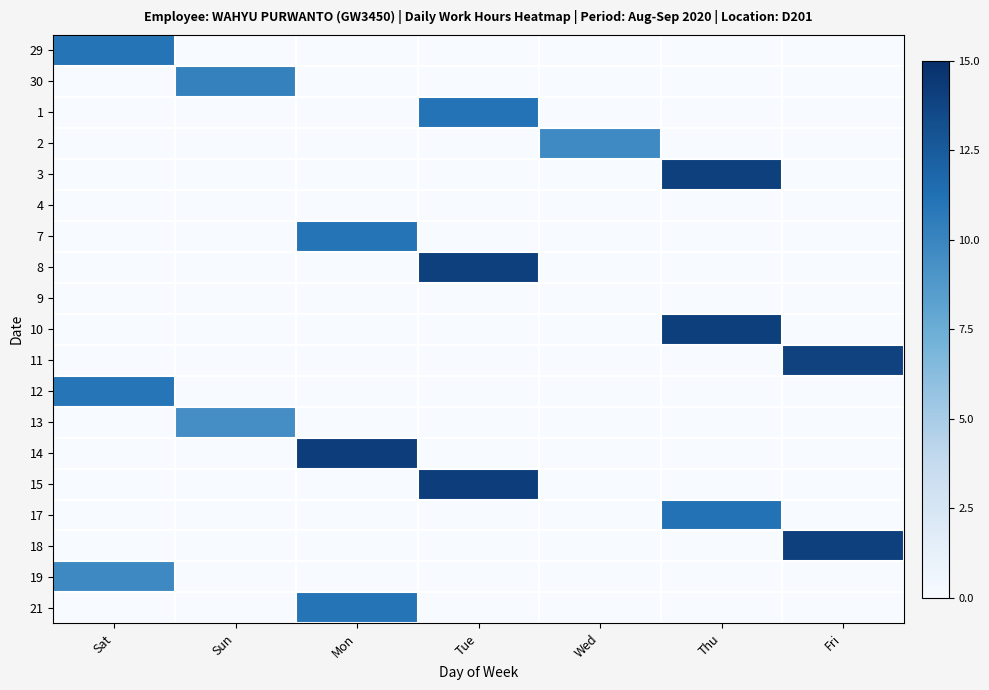

Reading left to right, list all the values displayed in this chart.

29: Sat=11.1	Sun=0.0	Mon=0.0	Tue=0.0	Wed=0.0	Thu=0.0	Fri=0.0
30: Sat=0.0	Sun=10.2	Mon=0.0	Tue=0.0	Wed=0.0	Thu=0.0	Fri=0.0
1: Sat=0.0	Sun=0.0	Mon=0.0	Tue=11.1	Wed=0.0	Thu=0.0	Fri=0.0
2: Sat=0.0	Sun=0.0	Mon=0.0	Tue=0.0	Wed=9.7	Thu=0.0	Fri=0.0
3: Sat=0.0	Sun=0.0	Mon=0.0	Tue=0.0	Wed=0.0	Thu=14.0	Fri=0.0
4: Sat=0.0	Sun=0.0	Mon=0.0	Tue=0.0	Wed=0.0	Thu=0.0	Fri=0.0
7: Sat=0.0	Sun=0.0	Mon=11.1	Tue=0.0	Wed=0.0	Thu=0.0	Fri=0.0
8: Sat=0.0	Sun=0.0	Mon=0.0	Tue=14.0	Wed=0.0	Thu=0.0	Fri=0.0
9: Sat=0.0	Sun=0.0	Mon=0.0	Tue=0.0	Wed=0.0	Thu=0.0	Fri=0.0
10: Sat=0.0	Sun=0.0	Mon=0.0	Tue=0.0	Wed=0.0	Thu=14.1	Fri=0.0
11: Sat=0.0	Sun=0.0	Mon=0.0	Tue=0.0	Wed=0.0	Thu=0.0	Fri=13.9
12: Sat=11.0	Sun=0.0	Mon=0.0	Tue=0.0	Wed=0.0	Thu=0.0	Fri=0.0
13: Sat=0.0	Sun=9.4	Mon=0.0	Tue=0.0	Wed=0.0	Thu=0.0	Fri=0.0
14: Sat=0.0	Sun=0.0	Mon=14.2	Tue=0.0	Wed=0.0	Thu=0.0	Fri=0.0
15: Sat=0.0	Sun=0.0	Mon=0.0	Tue=14.2	Wed=0.0	Thu=0.0	Fri=0.0
17: Sat=0.0	Sun=0.0	Mon=0.0	Tue=0.0	Wed=0.0	Thu=11.2	Fri=0.0
18: Sat=0.0	Sun=0.0	Mon=0.0	Tue=0.0	Wed=0.0	Thu=0.0	Fri=14.0
19: Sat=9.7	Sun=0.0	Mon=0.0	Tue=0.0	Wed=0.0	Thu=0.0	Fri=0.0
21: Sat=0.0	Sun=0.0	Mon=11.0	Tue=0.0	Wed=0.0	Thu=0.0	Fri=0.0